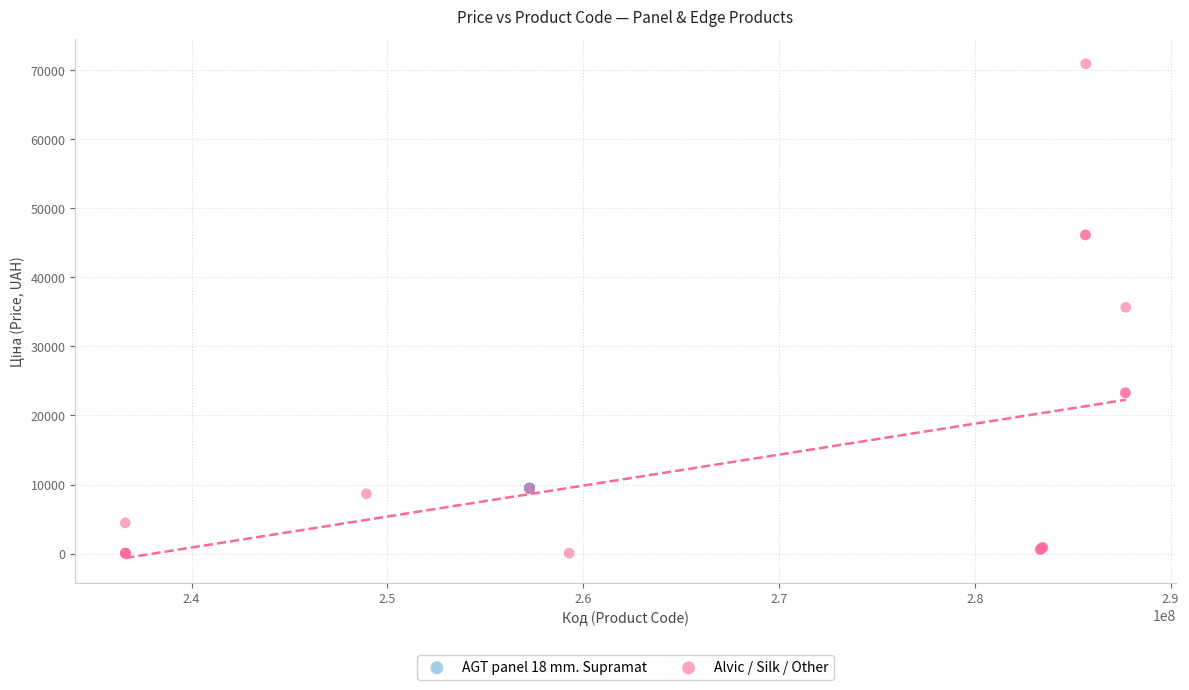

Which series contains the lowest Y value?

Alvic / Silk / Other